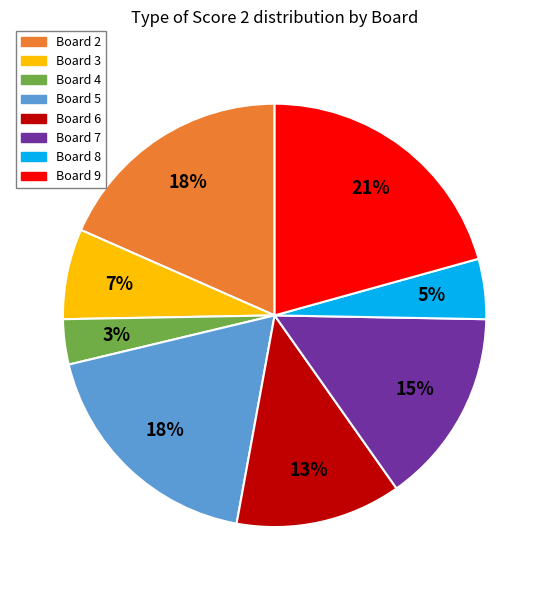

Approximately how many times larger is the value at Board 8 compared to Board 2?

0.3